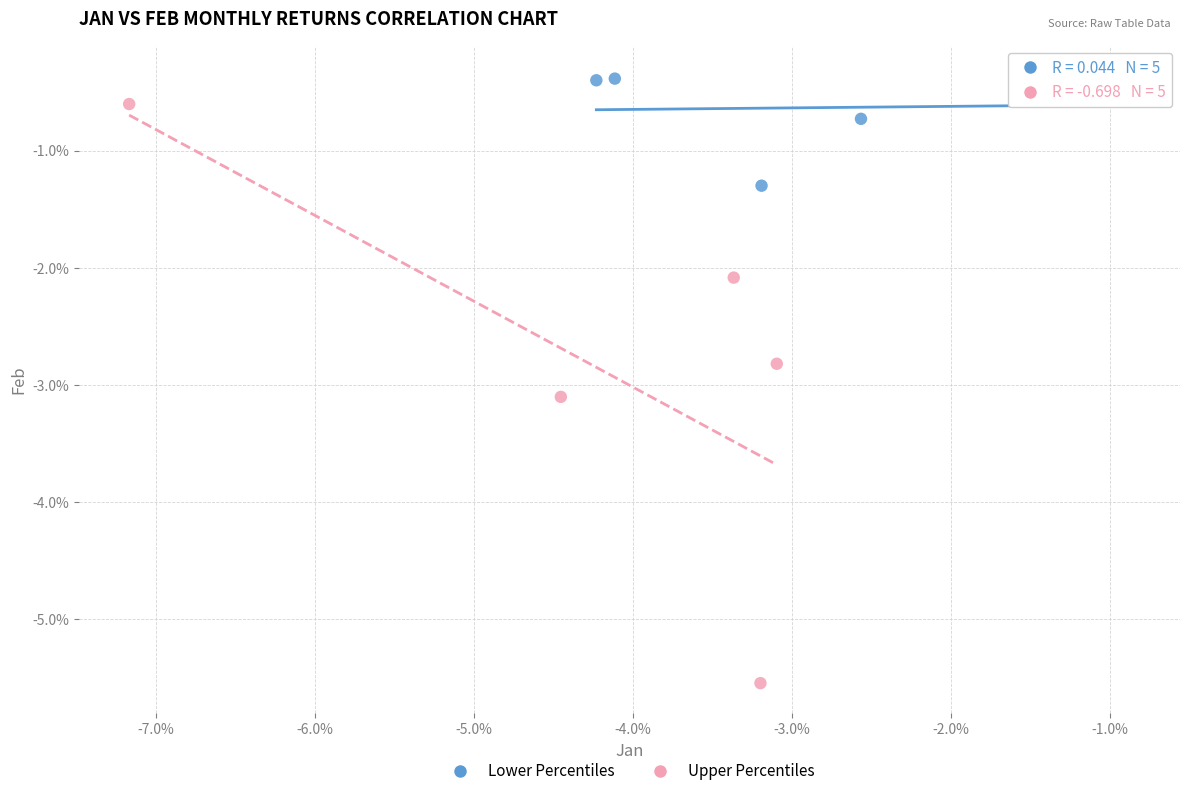

Which series reaches the minimum Y coordinate?

Upper Percentiles